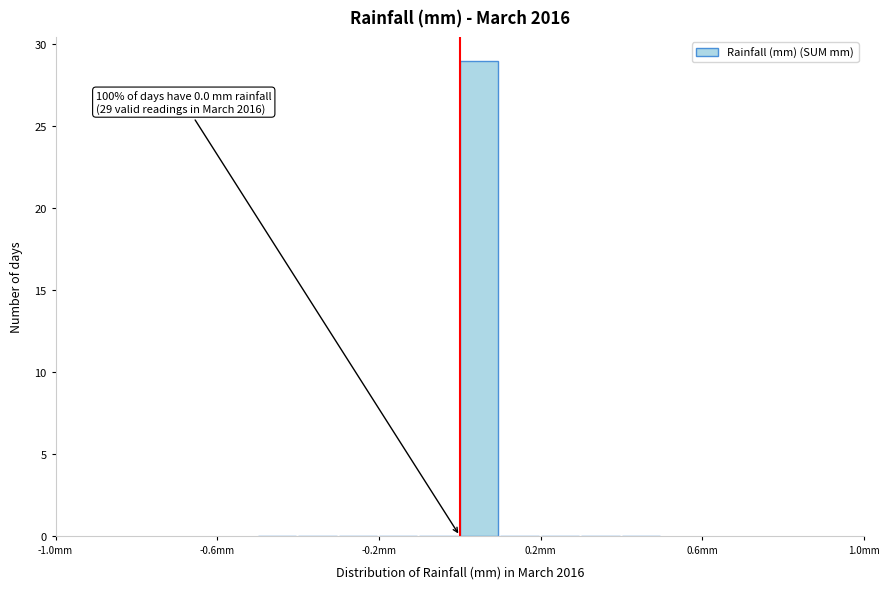

Around what value on the x-axis is the tallest bar? Give the approximate position of its centre, as read against the axis.

0.05